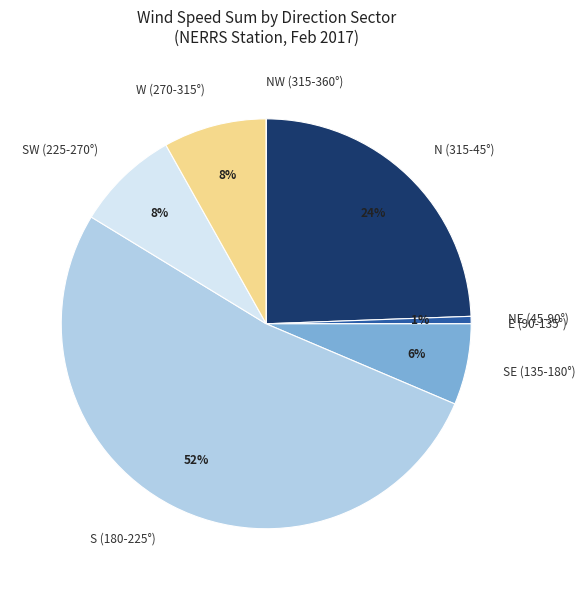

Which category accounts for the majority?

S (180-225°)